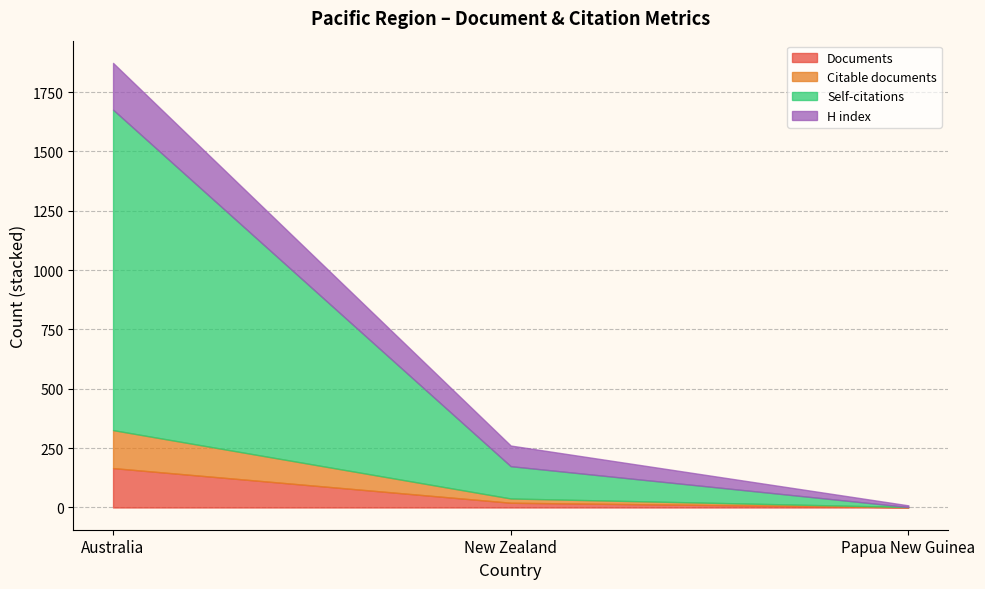

At which category is the sum across all series the highest?

Australia